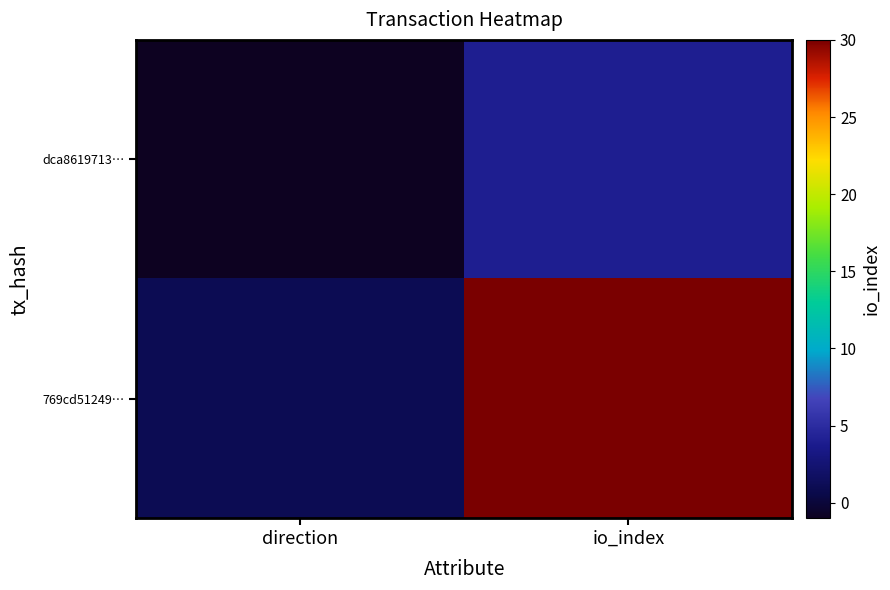

What is the difference between the highest and lowest values at io_index?

26